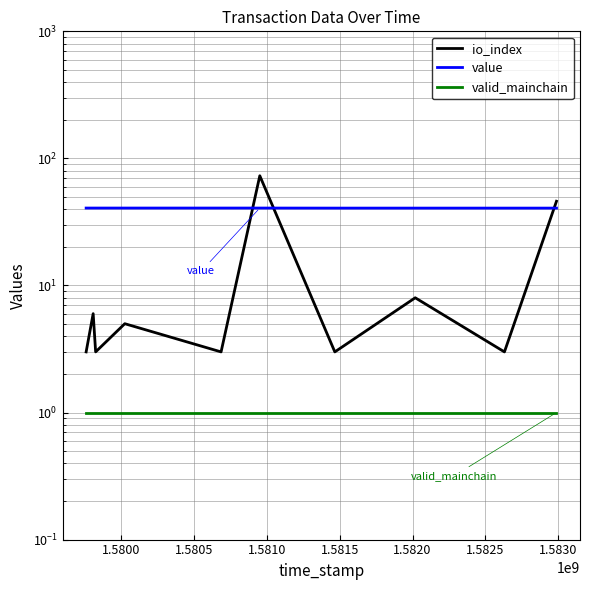

Does the chart have visible grid lines?

Yes